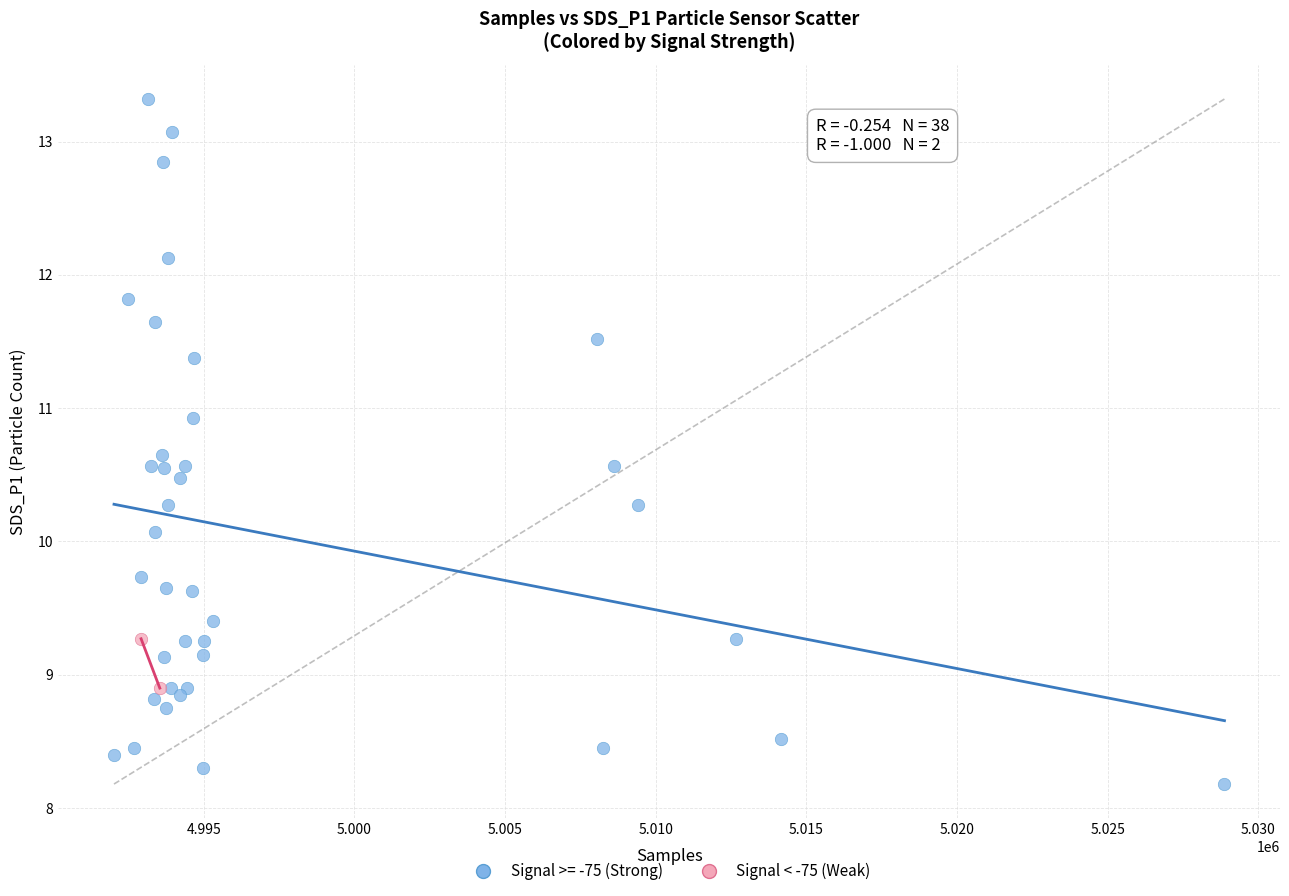

What are all the series names shown in the legend?

Signal >= -75 (Strong), Signal < -75 (Weak)